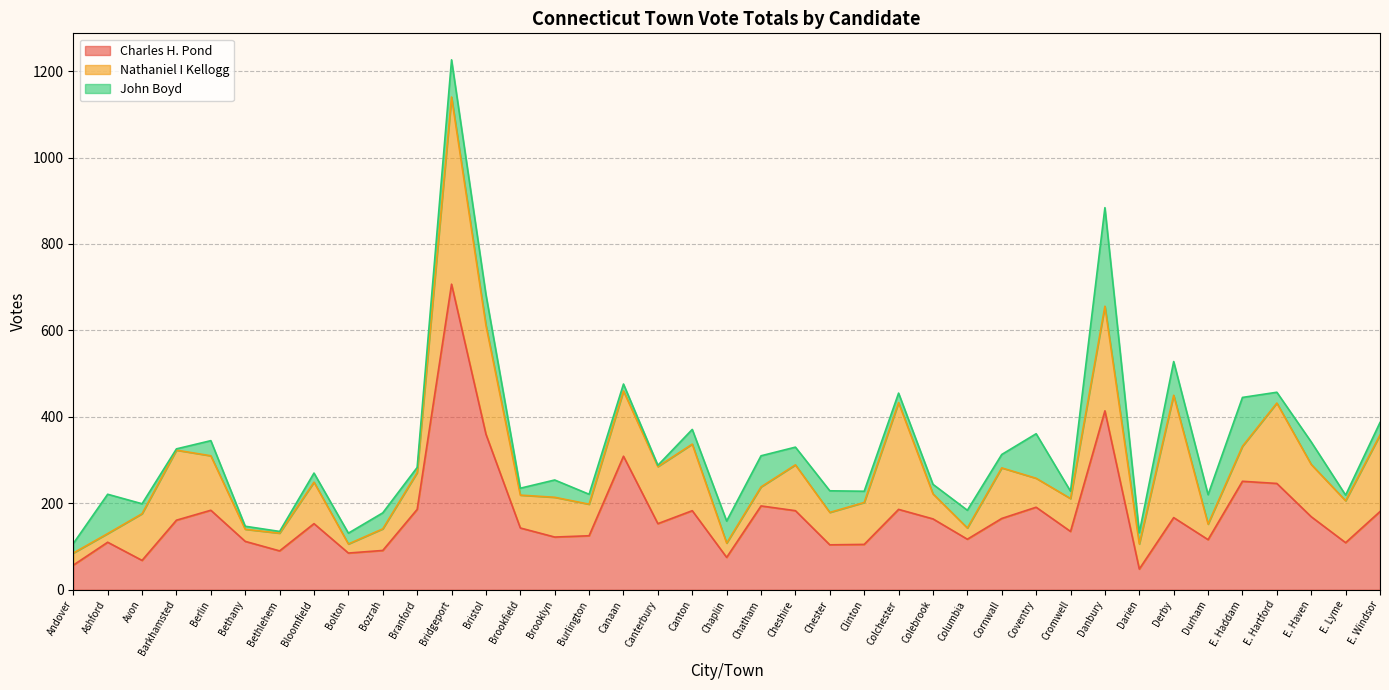

How many values in the John Boyd series are below 29?

19